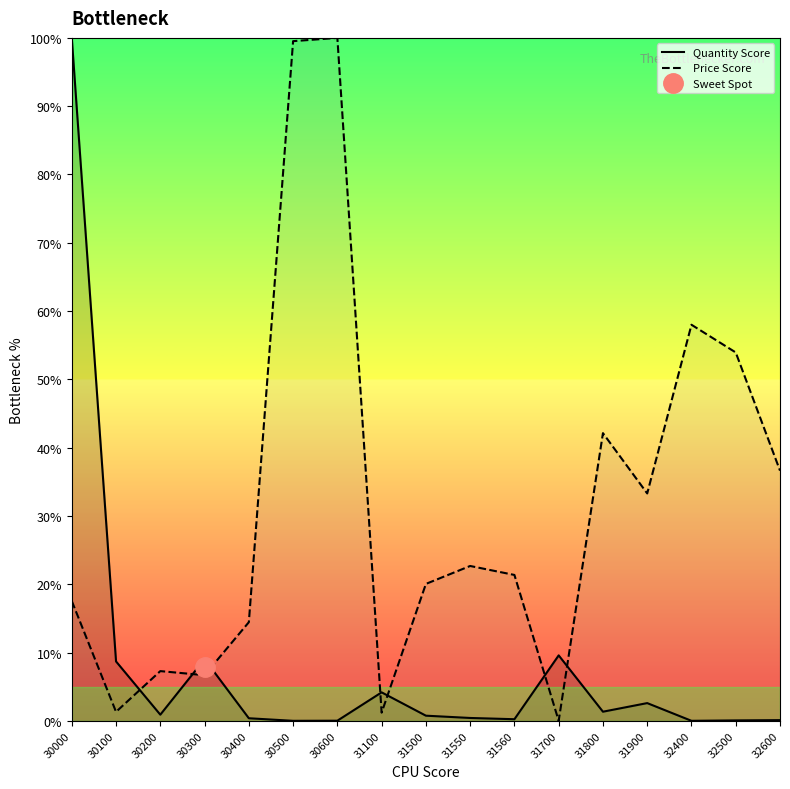

Is it true that Quantity Score equals 0.4 at 31550?

True